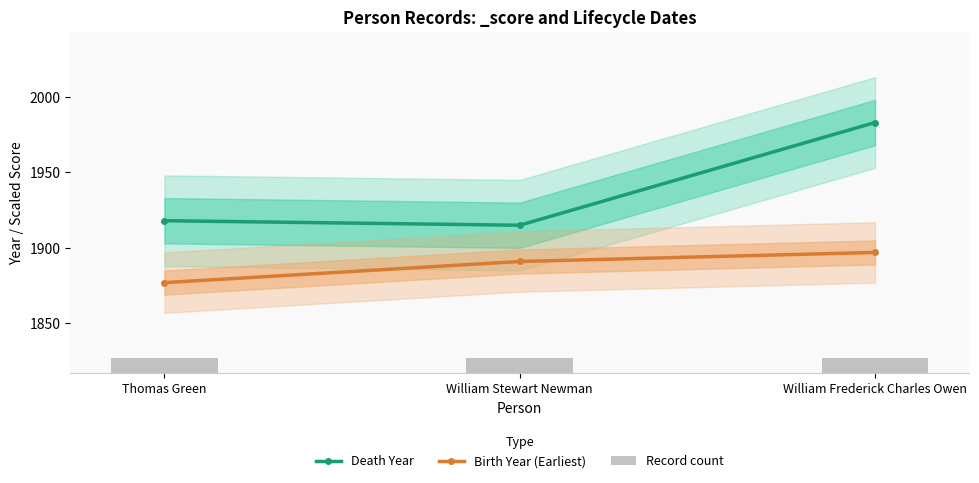

Which category has the lowest value in the Birth Year (Earliest) series?

Thomas Green